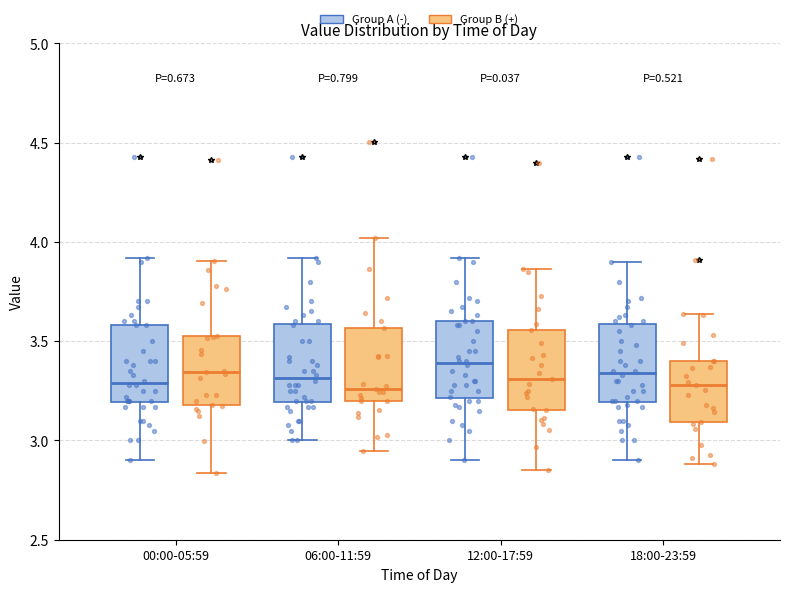

Reading left to right, transcribe this box plot: for each box, give where its median line is, the range the box spans, and where its two whiskers end, as read against the y-axis. The values are not printed on the chart, so give them approximately, as read against the axis.

00:00-05:59 (Group A (-)): median 3.30, box 3.20 to 3.60, whiskers 2.90 to 3.90
00:00-05:59 (Group B (+)): median 3.35, box 3.20 to 3.60, whiskers 2.95 to 3.95
06:00-11:59 (Group A (-)): median 3.30, box 3.20 to 3.60, whiskers 3.00 to 3.90
06:00-11:59 (Group B (+)): median 3.30, box 3.15 to 3.40, whiskers 3.05 to 3.85
12:00-17:59 (Group A (-)): median 3.40, box 3.20 to 3.60, whiskers 2.90 to 3.90
12:00-17:59 (Group B (+)): median 3.35, box 3.20 to 3.60, whiskers 2.90 to 3.85
18:00-23:59 (Group A (-)): median 3.35, box 3.20 to 3.60, whiskers 2.90 to 3.90
18:00-23:59 (Group B (+)): median 3.25, box 3.10 to 3.40, whiskers 2.95 to 3.75